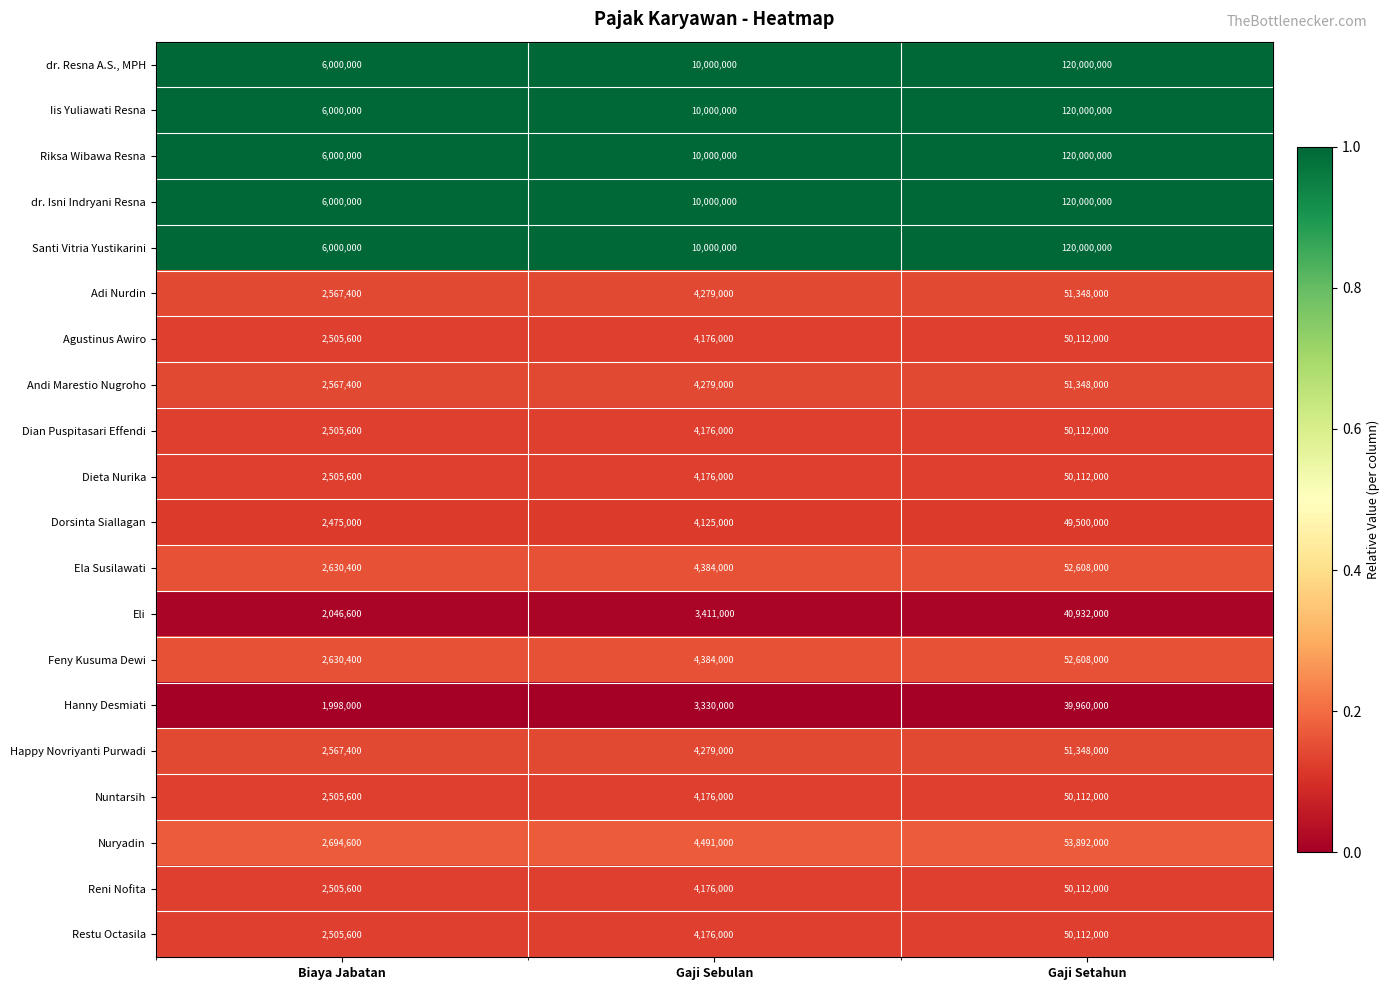

What is the difference between the Riksa Wibawa Resna values at Gaji Setahun and Gaji Sebulan?

110000000